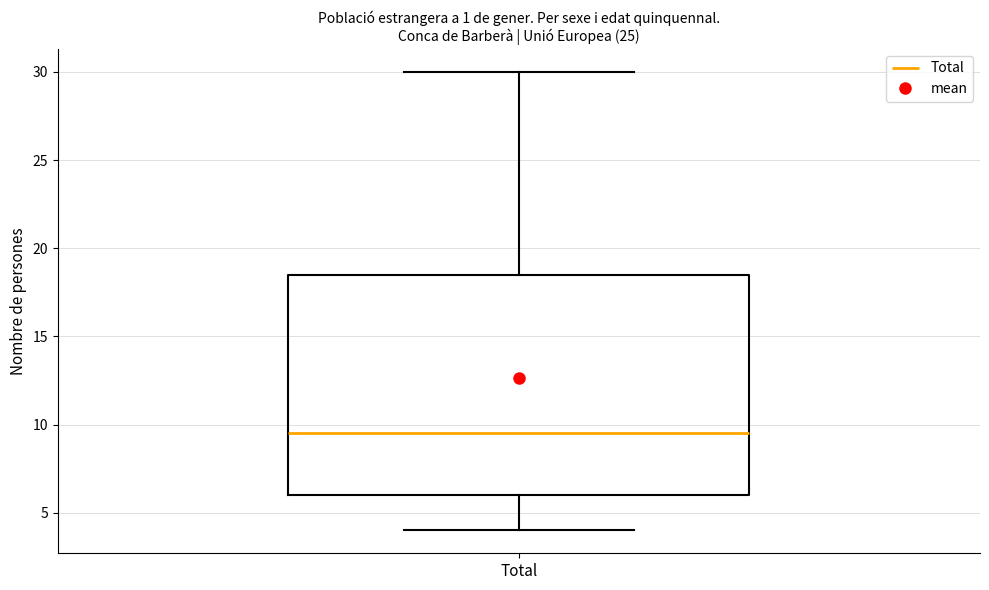

Transcribe this box plot: give where the median line is, the range the box spans, and where the two whiskers end, as read against the y-axis. The values are not printed on the chart, so give them approximately, as read against the axis.

median 9.5, box 6.0 to 18.5, whiskers 4.0 to 30.0